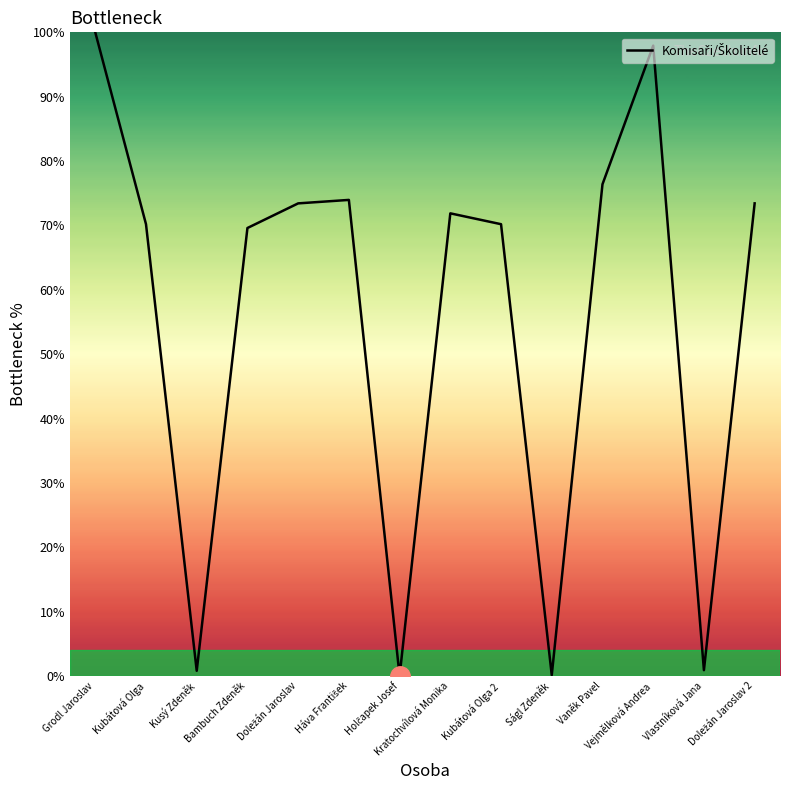

What is the greatest value displayed?

100.0